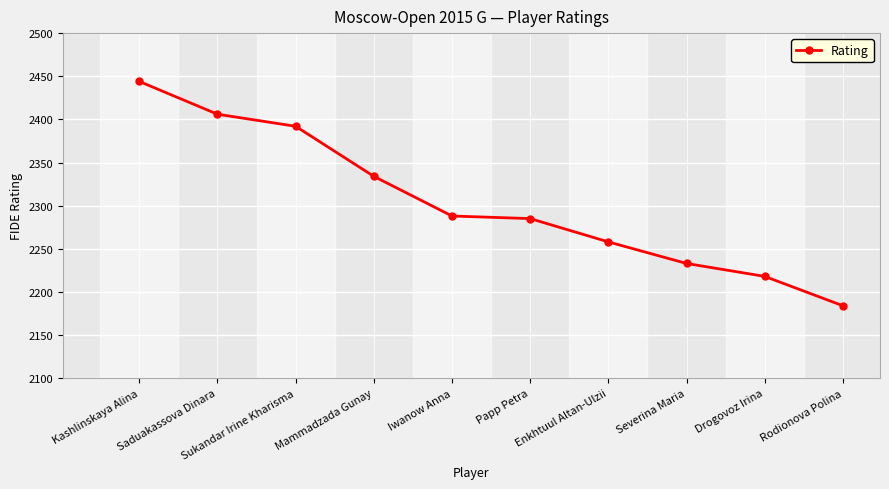

What is the label of the 7th point from the right?

Mammadzada Gunay